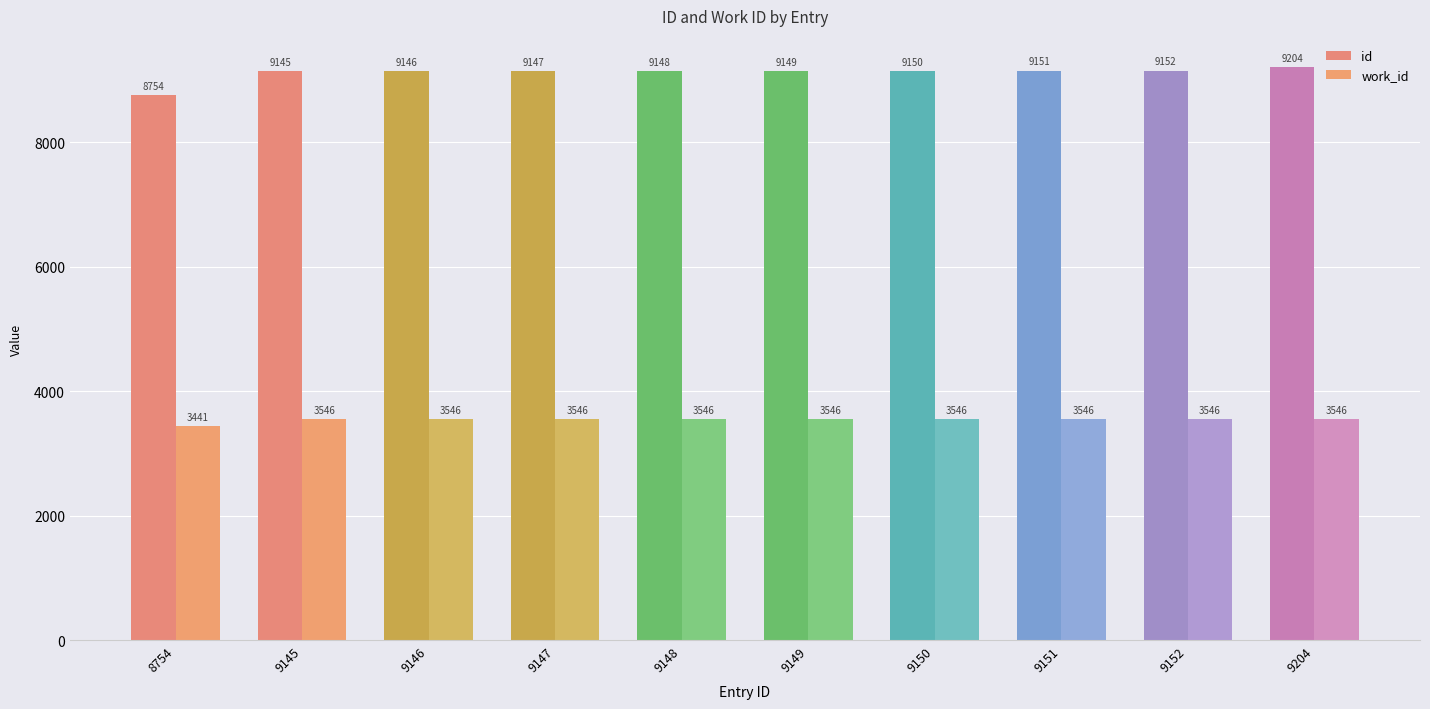

Which label corresponds to the smallest value in the chart?

8754